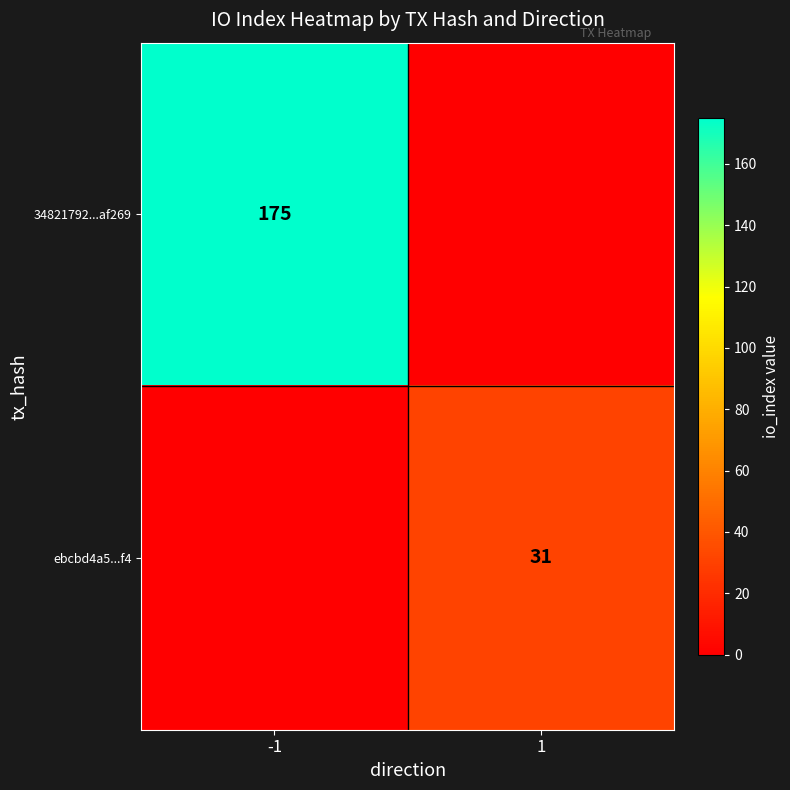

What is the difference between the highest and lowest values at 1?

31